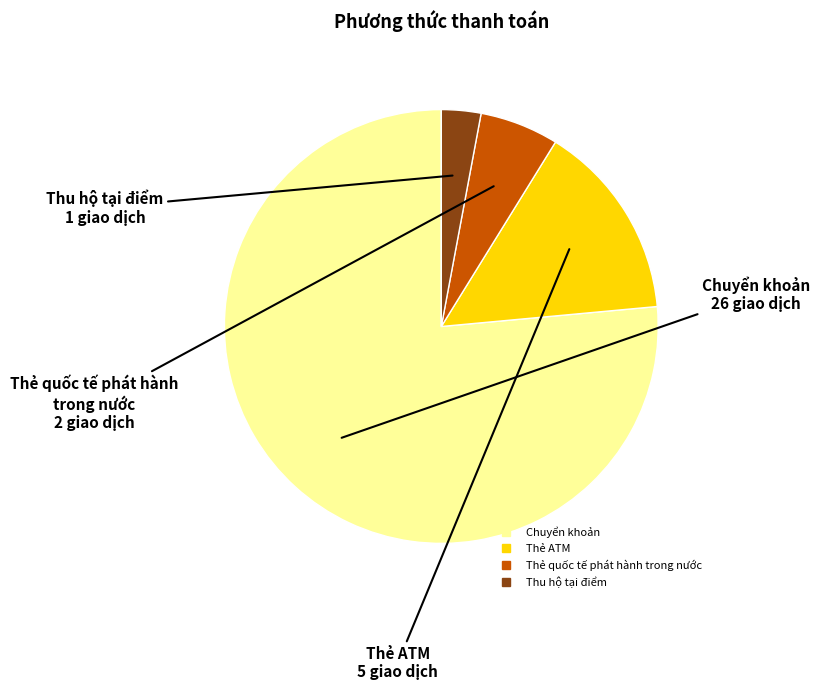

True or false: Chuyển khoản accounts for 76% of the total.

True